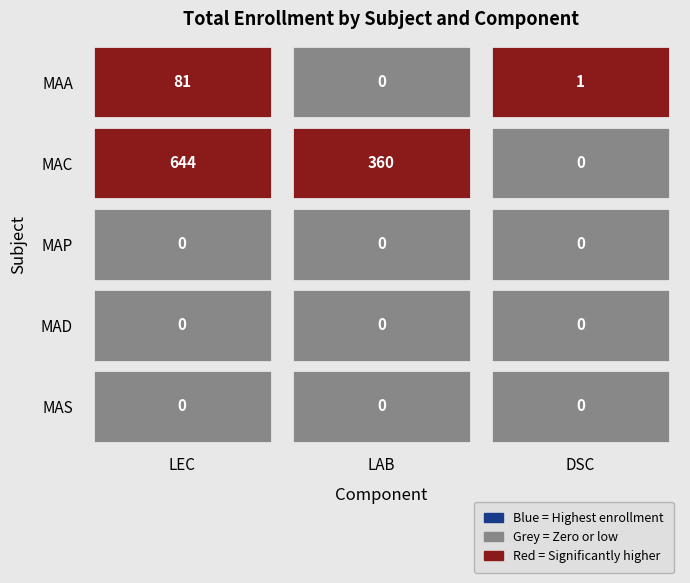

How many series are shown in this chart?

5